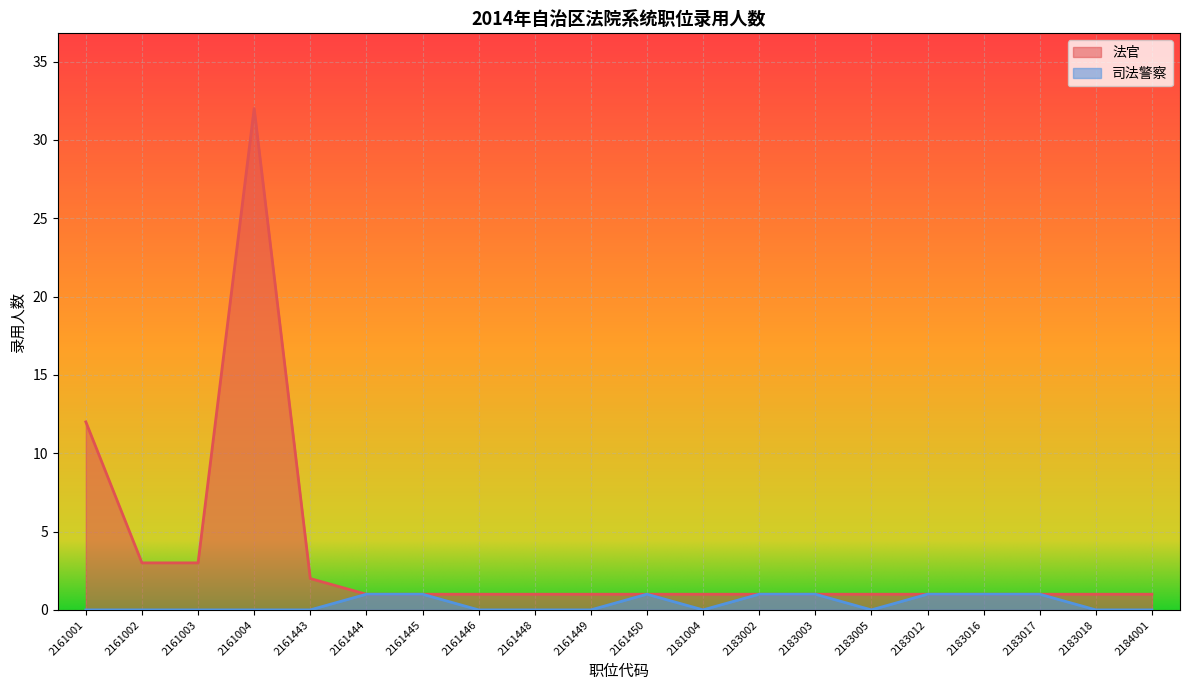

What are all the series names shown in the legend?

法官, 司法警察